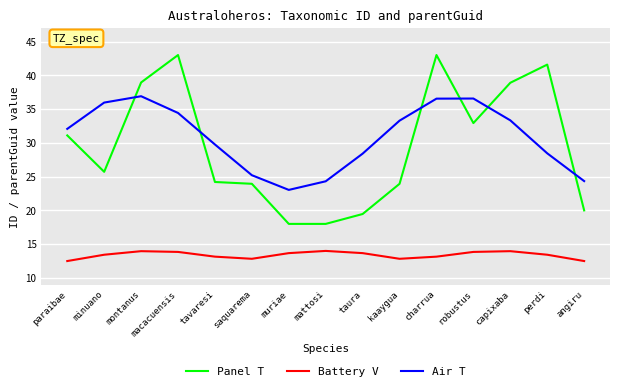

Does the chart have visible grid lines?

Yes